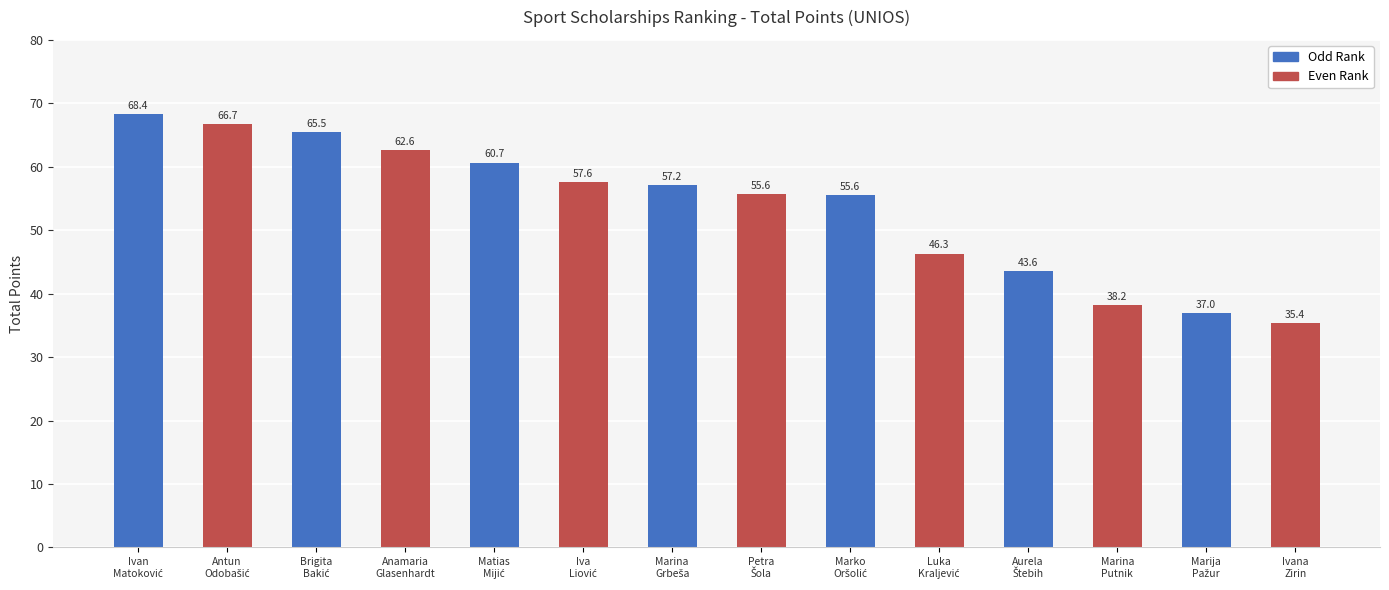

Are the bars horizontal?

No